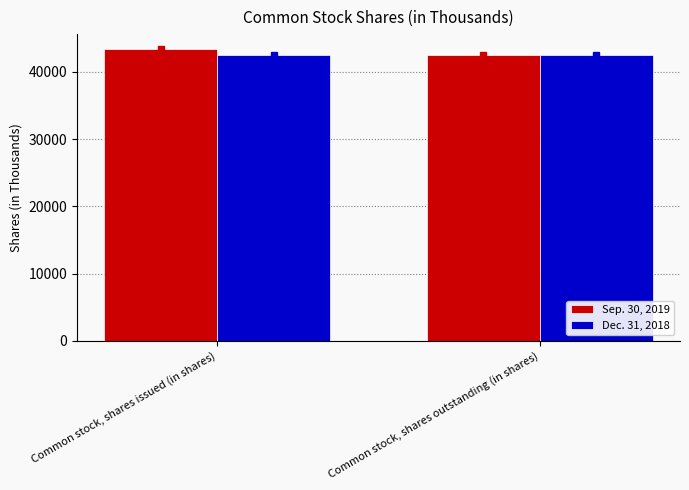

List the series in order of their overall mean, lowest first.

Dec. 31, 2018, Sep. 30, 2019